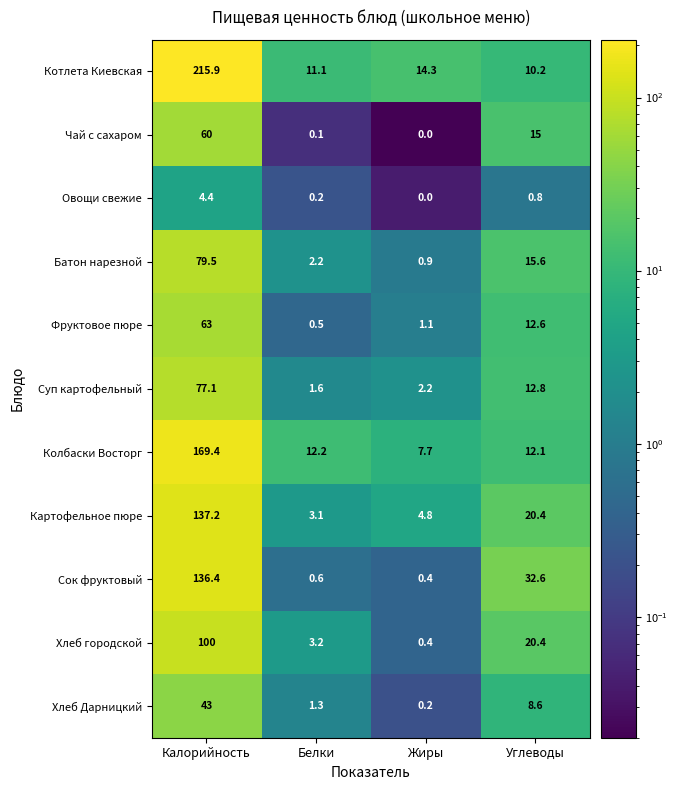

Which label corresponds to the largest value in the chart?

Калорийность